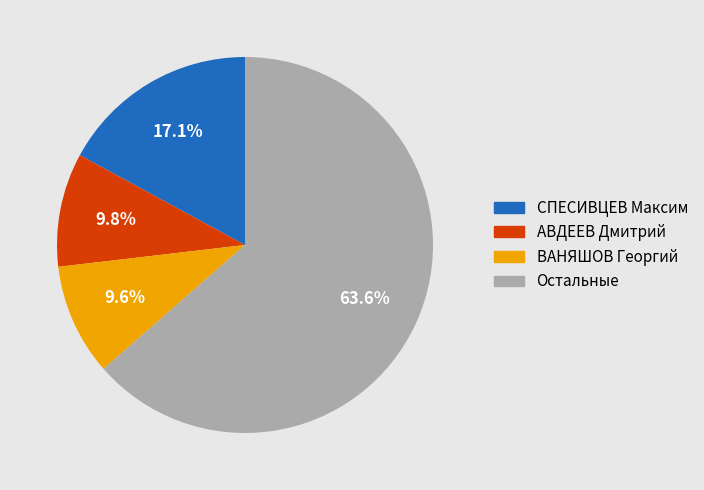

Count the number of slices in the pie.

4